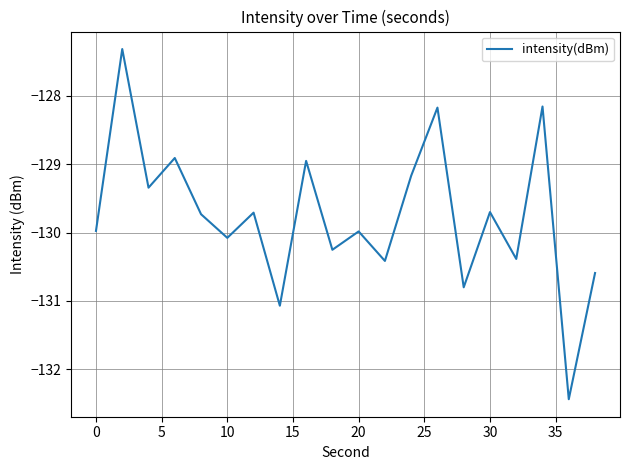

What is the maximum value shown in the chart?

-127.3